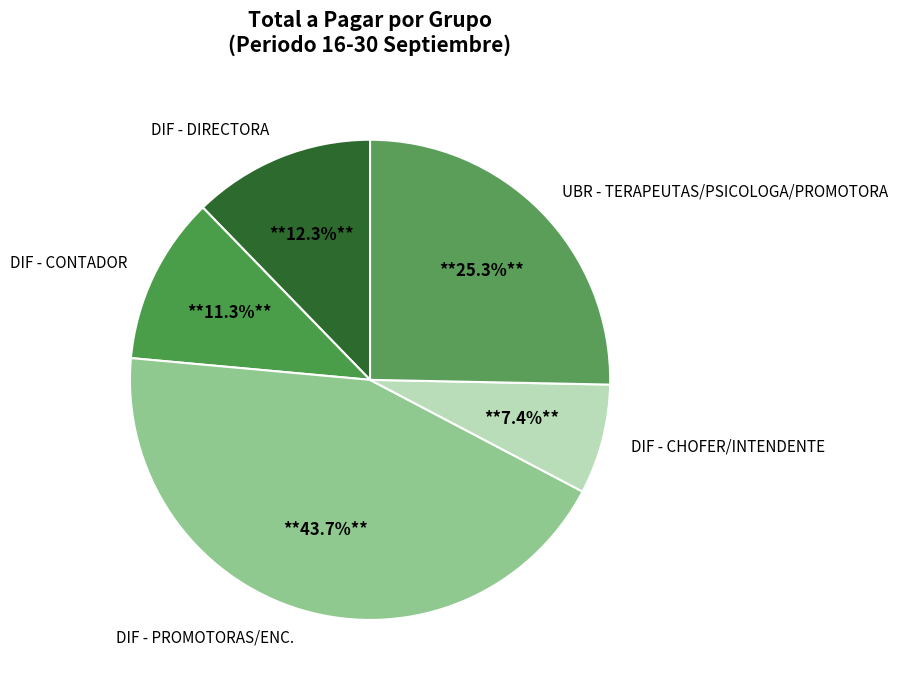

To the nearest percent, what is the average slice percentage?

20%